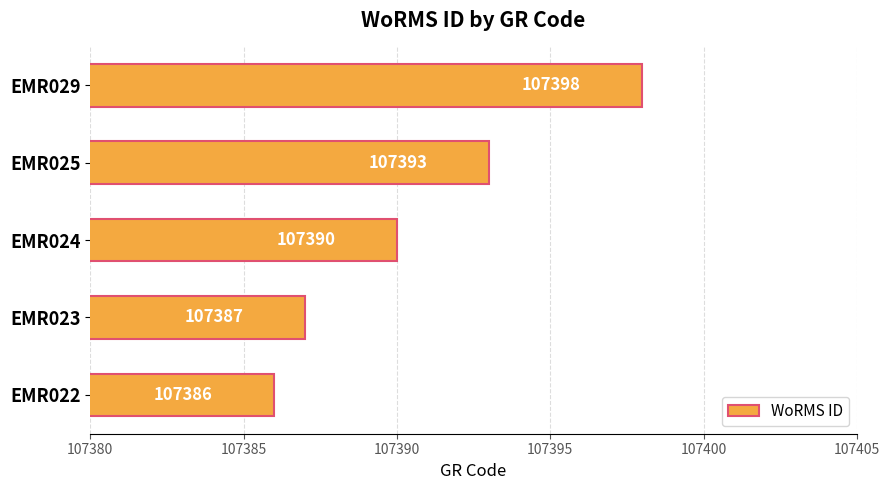

The value at EMR029 is 107398. True or false?

True